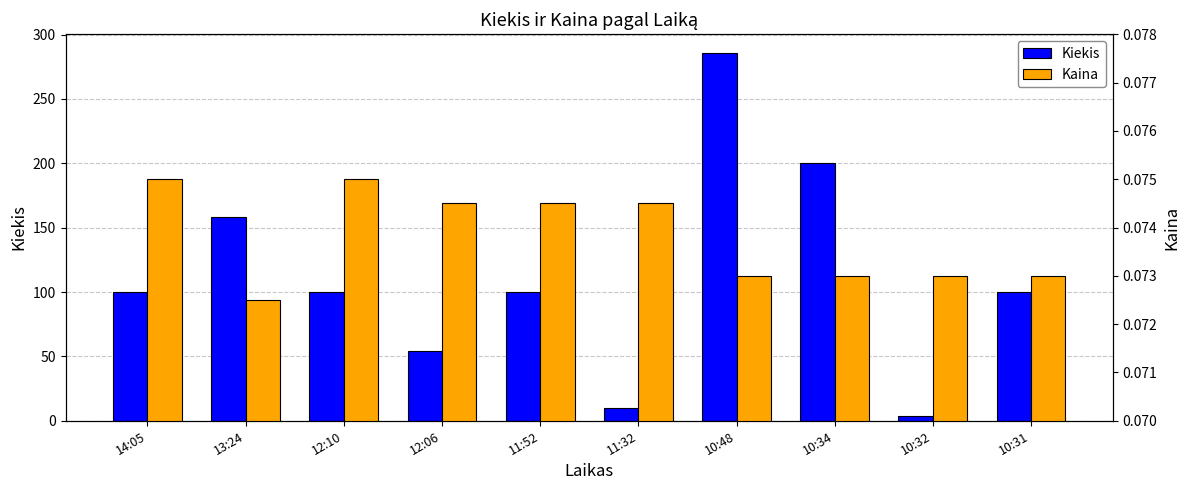

What is the label of the 6th bar from the left?

11:32